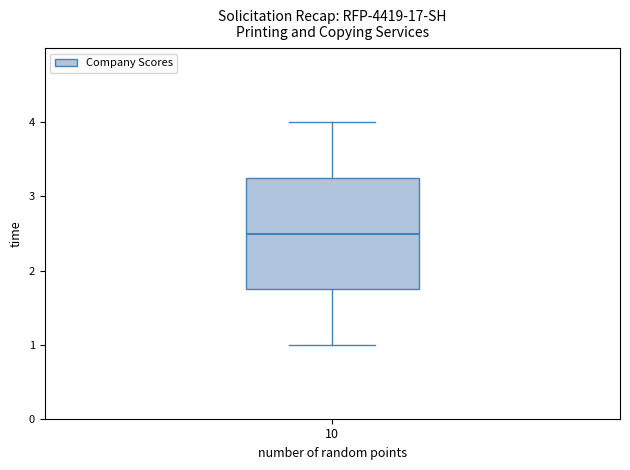

Read this box plot against the y-axis: the position of the median line, the range covered by the box, and the ends of both whiskers. The values are not printed on the chart, so give them approximately, as read against the axis.

median 2.5, box 1.8 to 3.3, whiskers 1.0 to 4.0